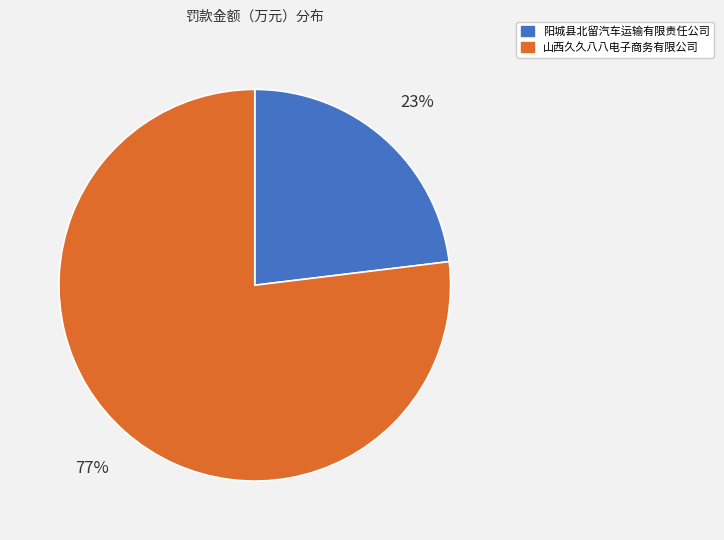

To the nearest percent, what is the average slice percentage?

50%